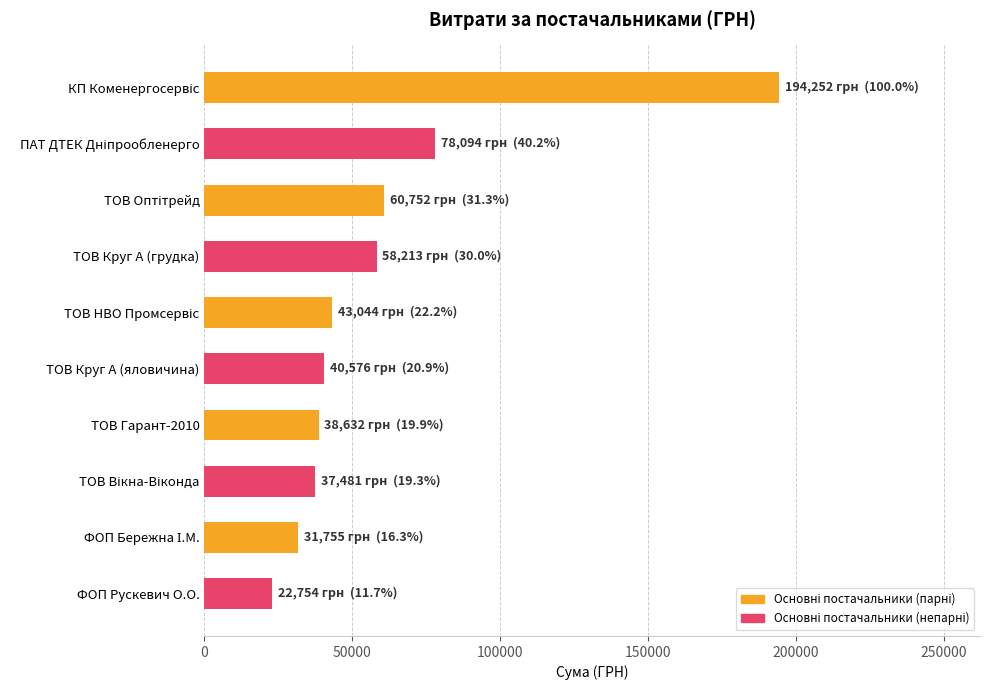

What is the greatest value displayed?

194251.9